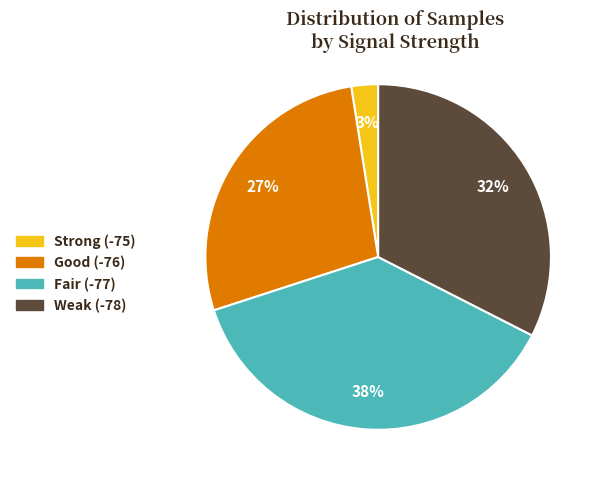

Do Weak (-78) and Strong (-75) together represent more than half of the pie?

No